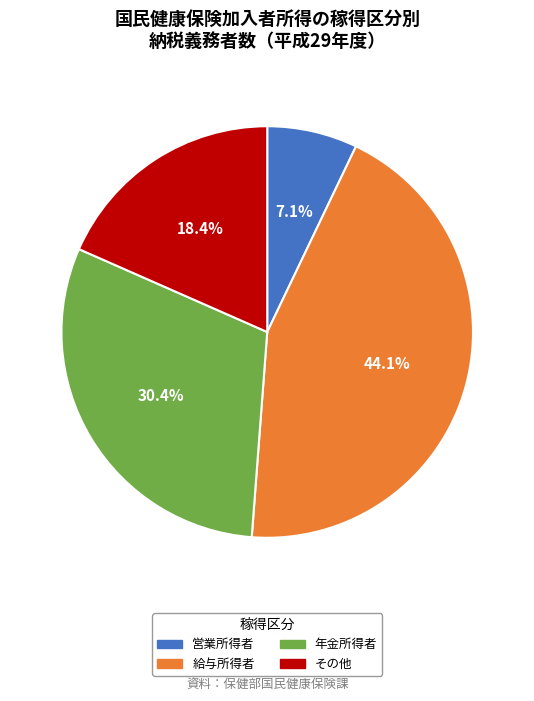

To the nearest percent, what percentage of the pie is その他?

18%